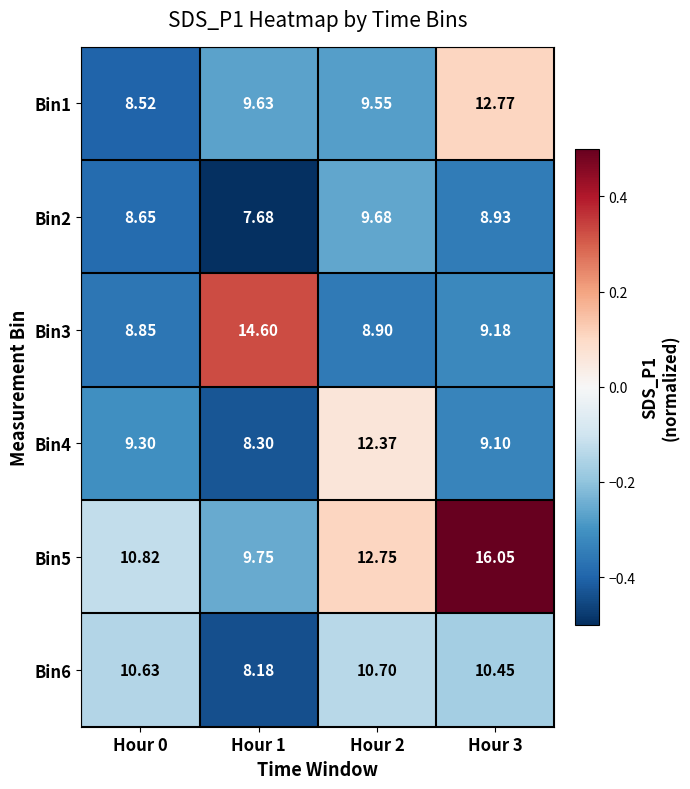

Is the value of Bin2 at Hour 2 greater than the value of Bin3 at Hour 2?

Yes